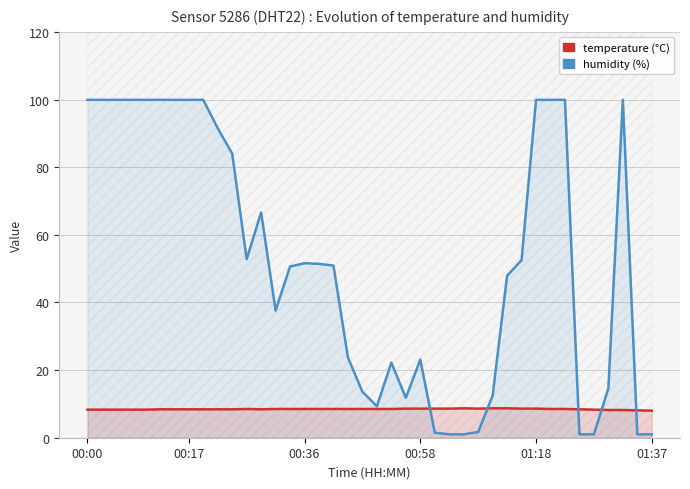

What position from the right is 29?

11